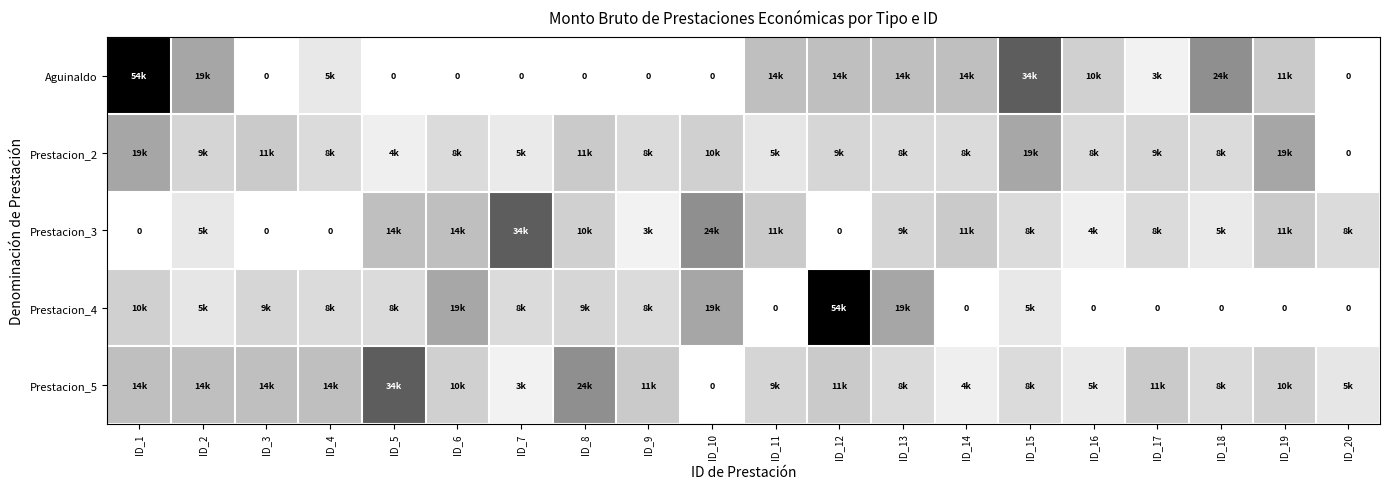

At how many categories does at least one series exceed 0?

20